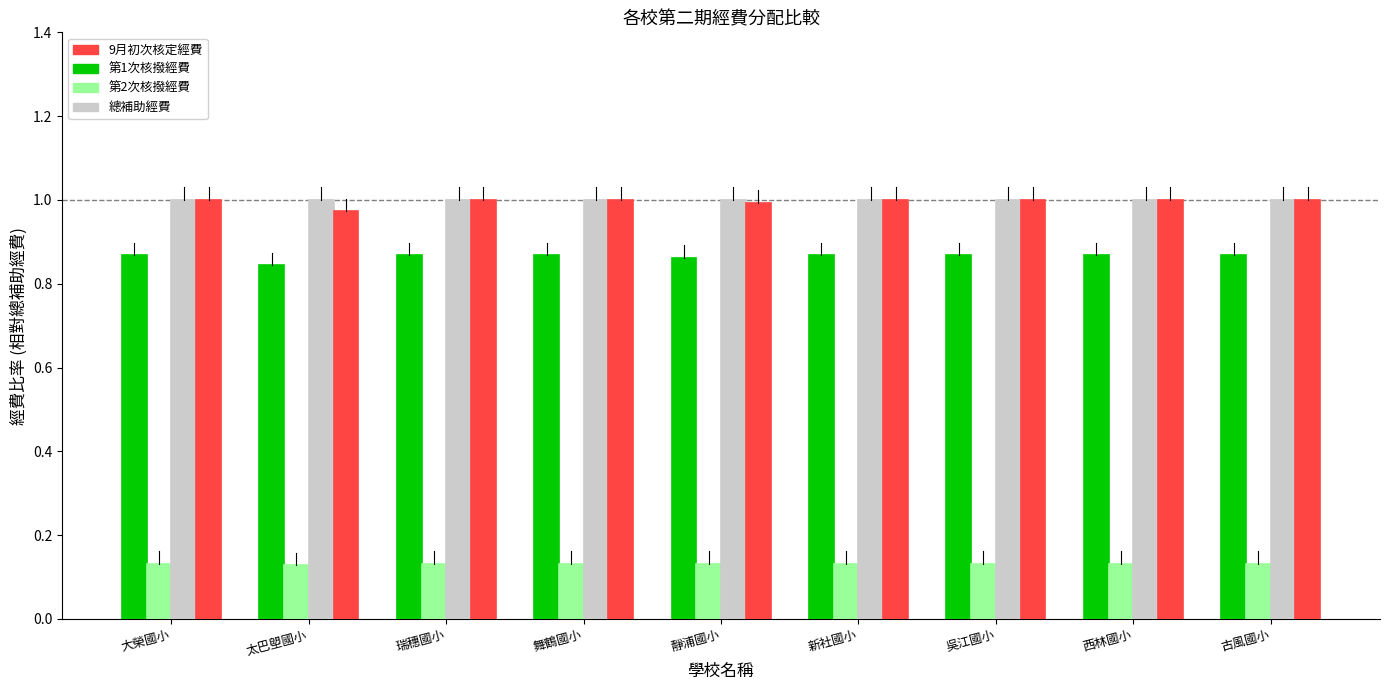

What is the sum of all 第1次核撥經費 values?

7.8